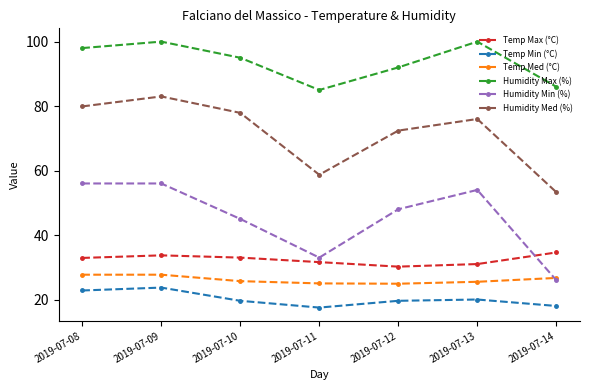

At which label is Humidity Med (%) closest to 68?

2019-07-12